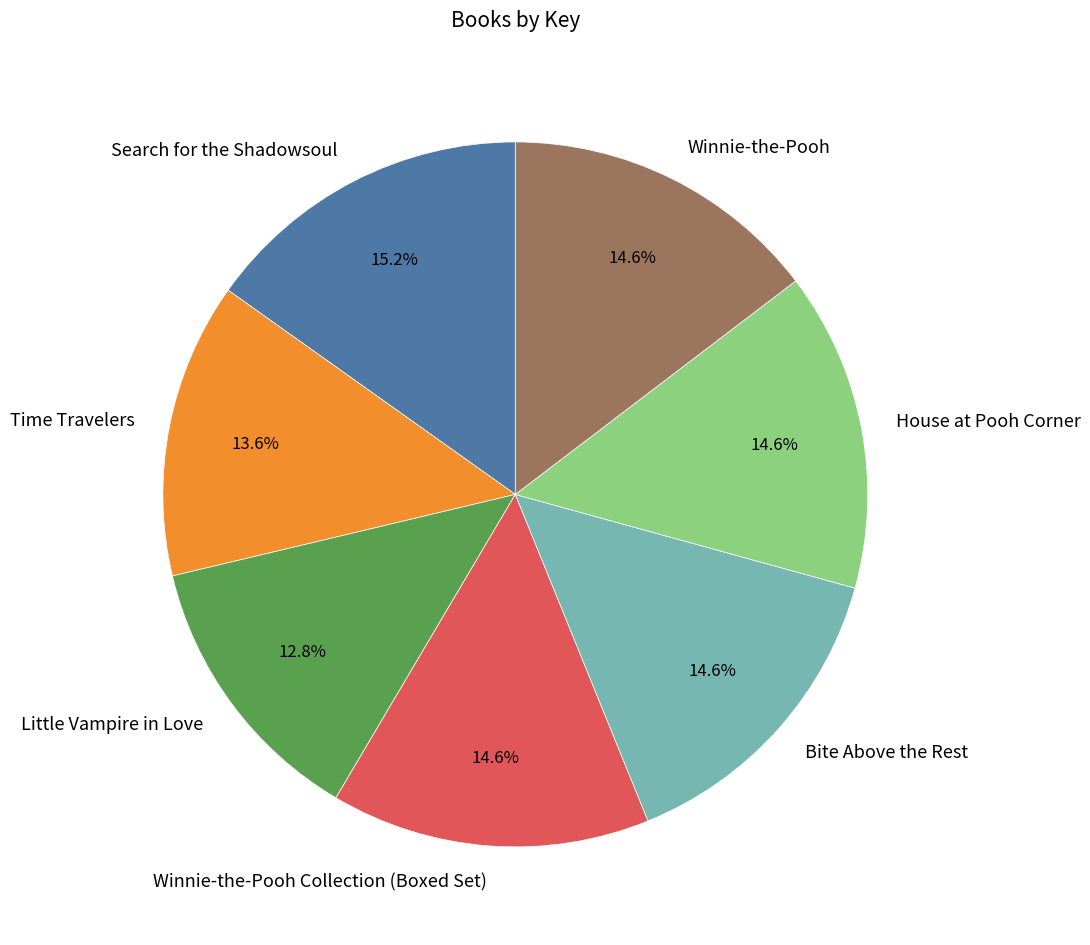

Which slice is the smallest?

Little Vampire in Love